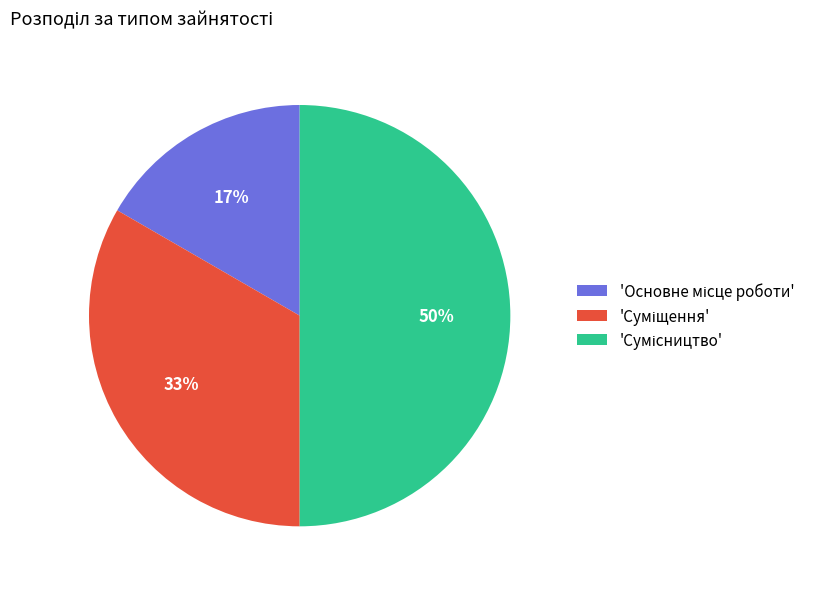

To the nearest percent, what is the average slice percentage?

33%